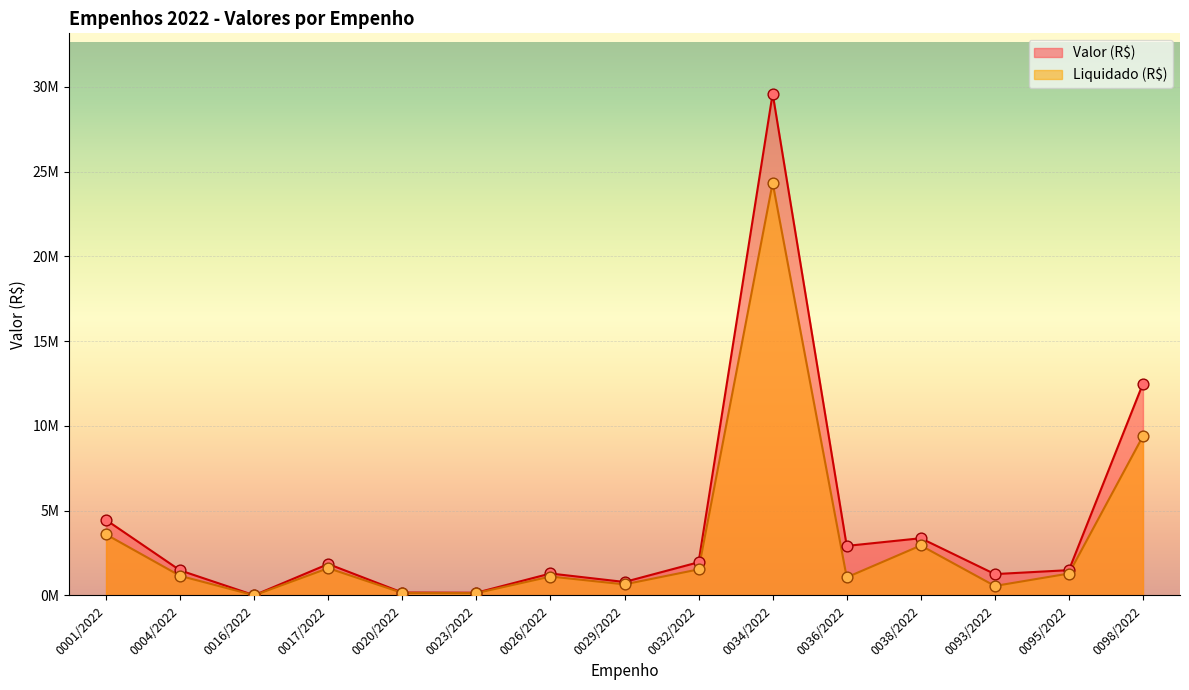

Which series contains the lowest Y value?

Liquidado (R$)